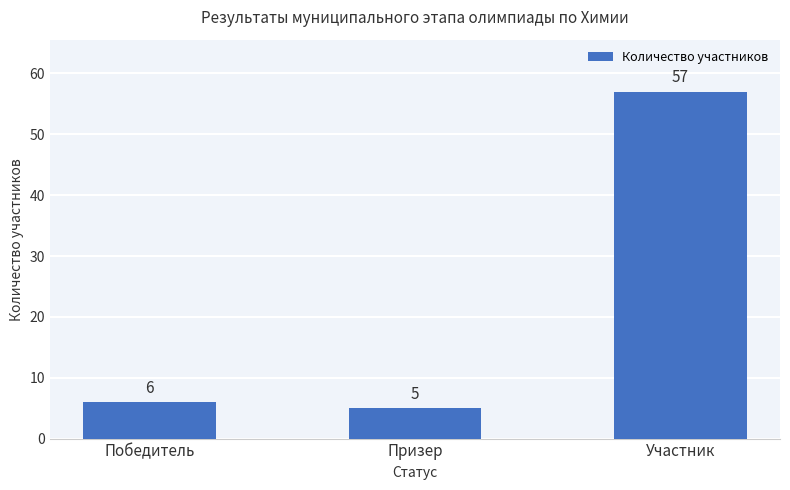

Which category has the lowest value across all series?

Призер